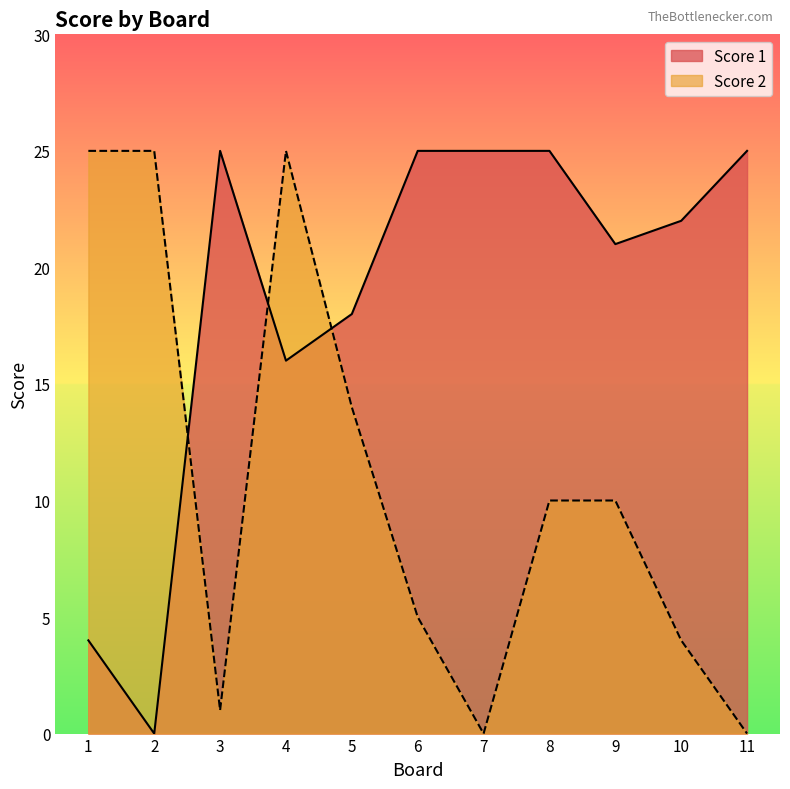

Reading left to right, list all the values displayed in this chart.

Score 1: 4	0	25	16	18	25	25	25	21	22	25
Score 2: 25	25	1	25	14	5	0	10	10	4	0